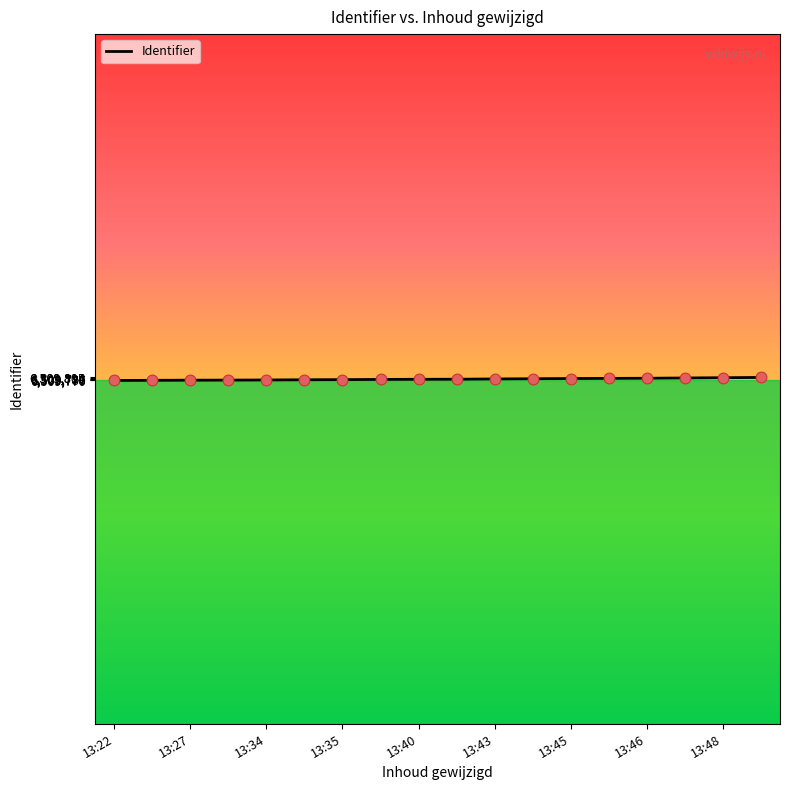

What is the smallest value displayed?

6509770